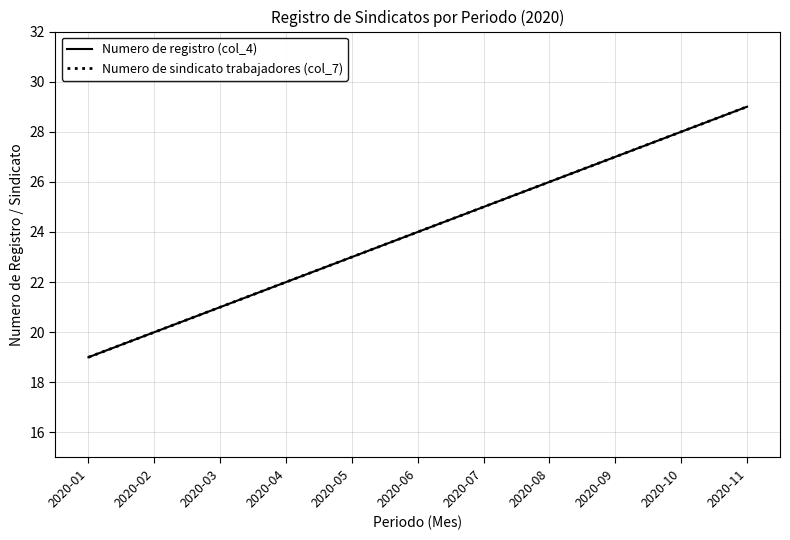

Is this an area chart (filled region under the line)?

No